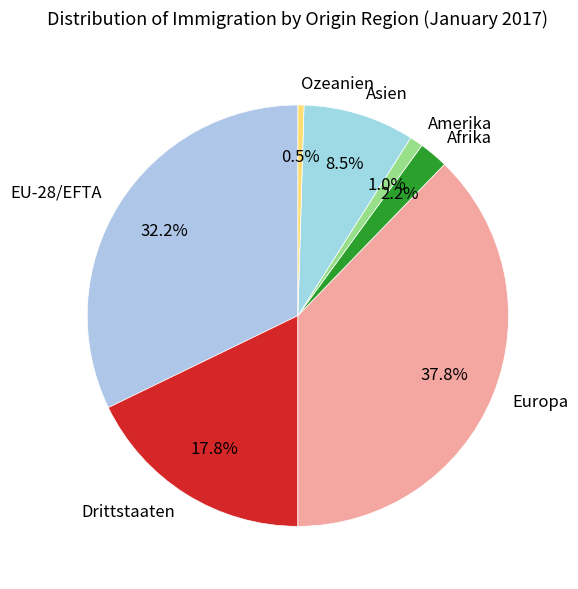

How many segments does this pie chart have?

7